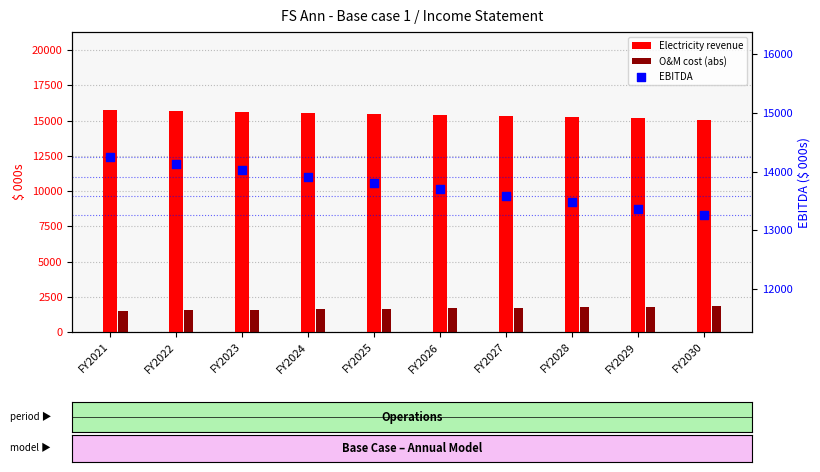

At how many categories does at least one series exceed 13711?

10